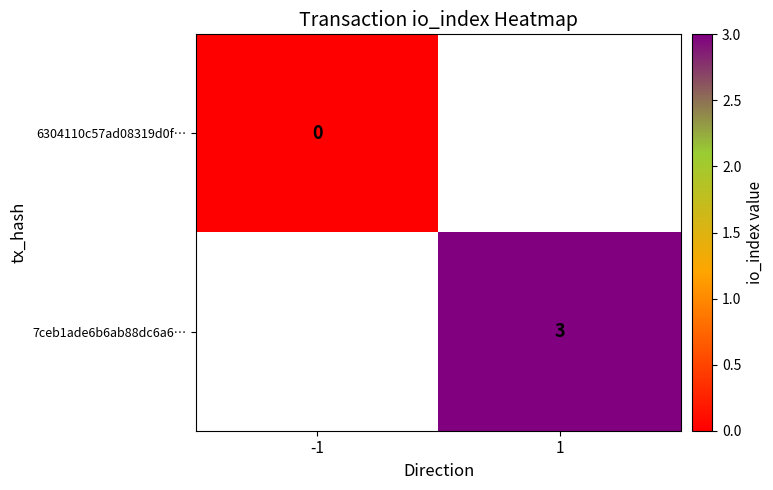

The 7ceb1ade6b6ab88dc6a6… series shows 4 at 1. True or false?

False